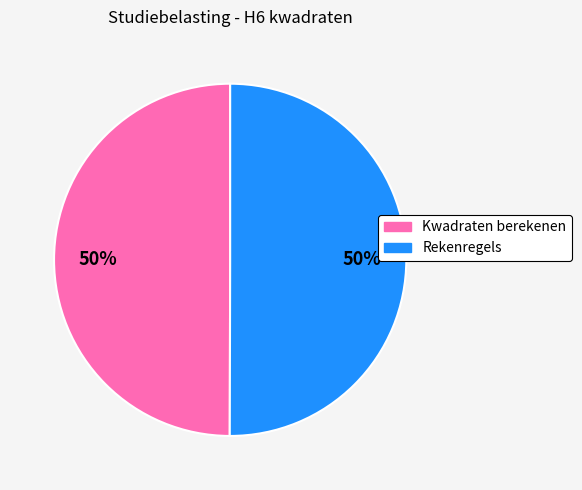

To the nearest percent, what percentage of the pie is Kwadraten berekenen?

50%